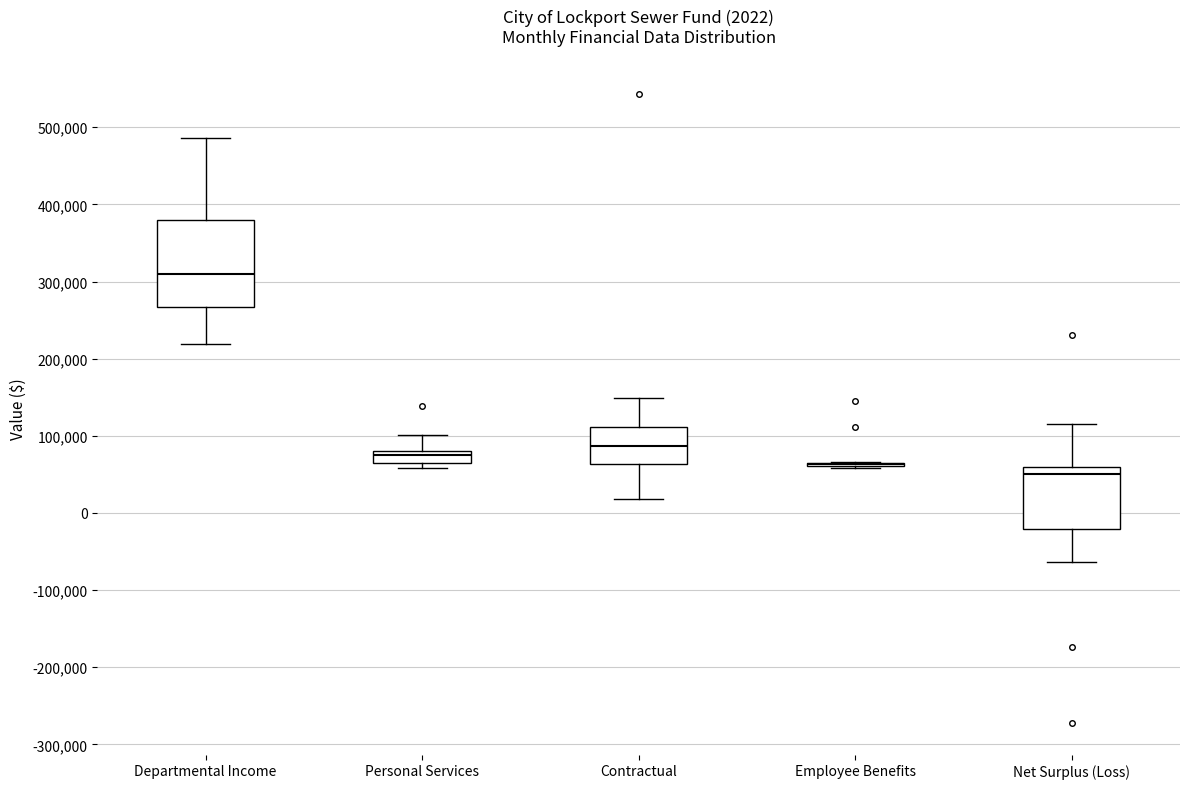

Comparing the boxes themselves (not the whiskers), which one is the tallest?

Departmental Income